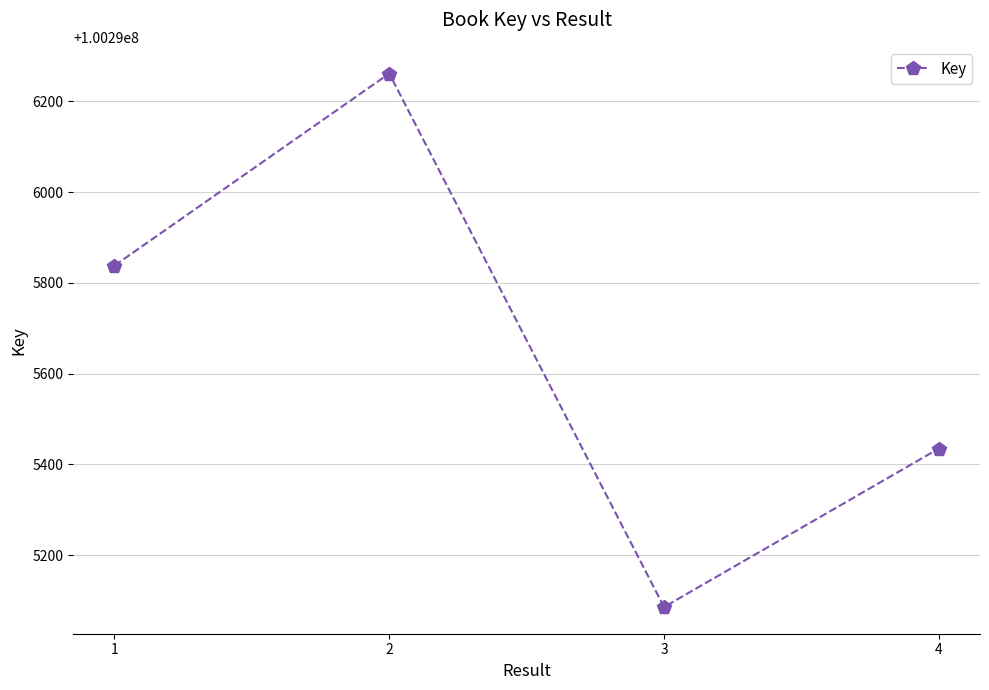

True or false: there are more than 1 points higher than both neighbors.

False